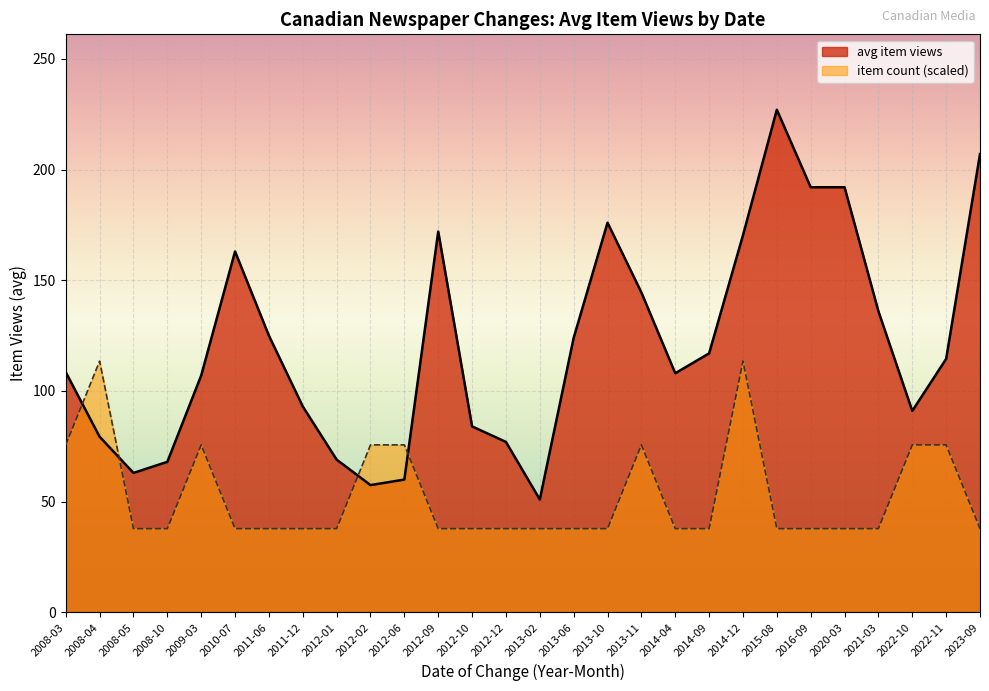

Is it true that avg item views equals 281.2 at 2023-09?

False